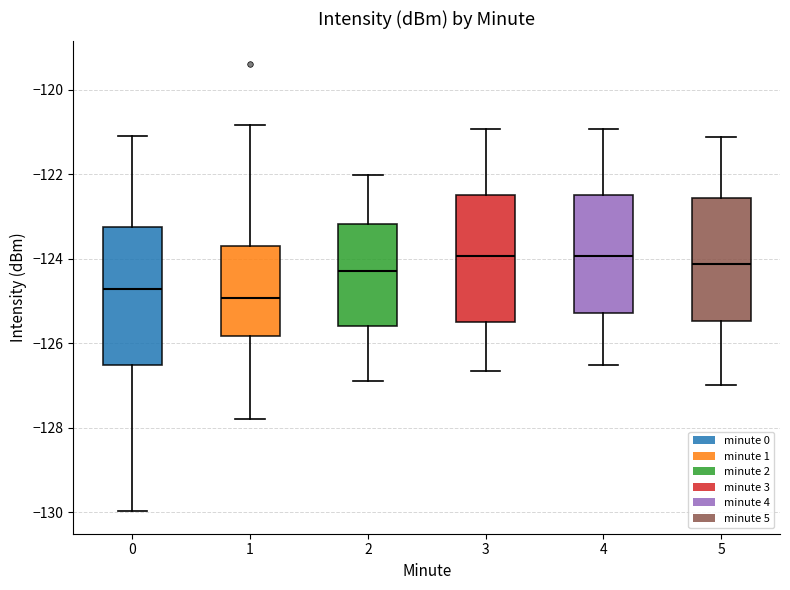

Where does the lower whisker of the box at x = 4 end on the y-axis? The values are not printed on the chart, so give them approximately, as read against the axis.

-126.6